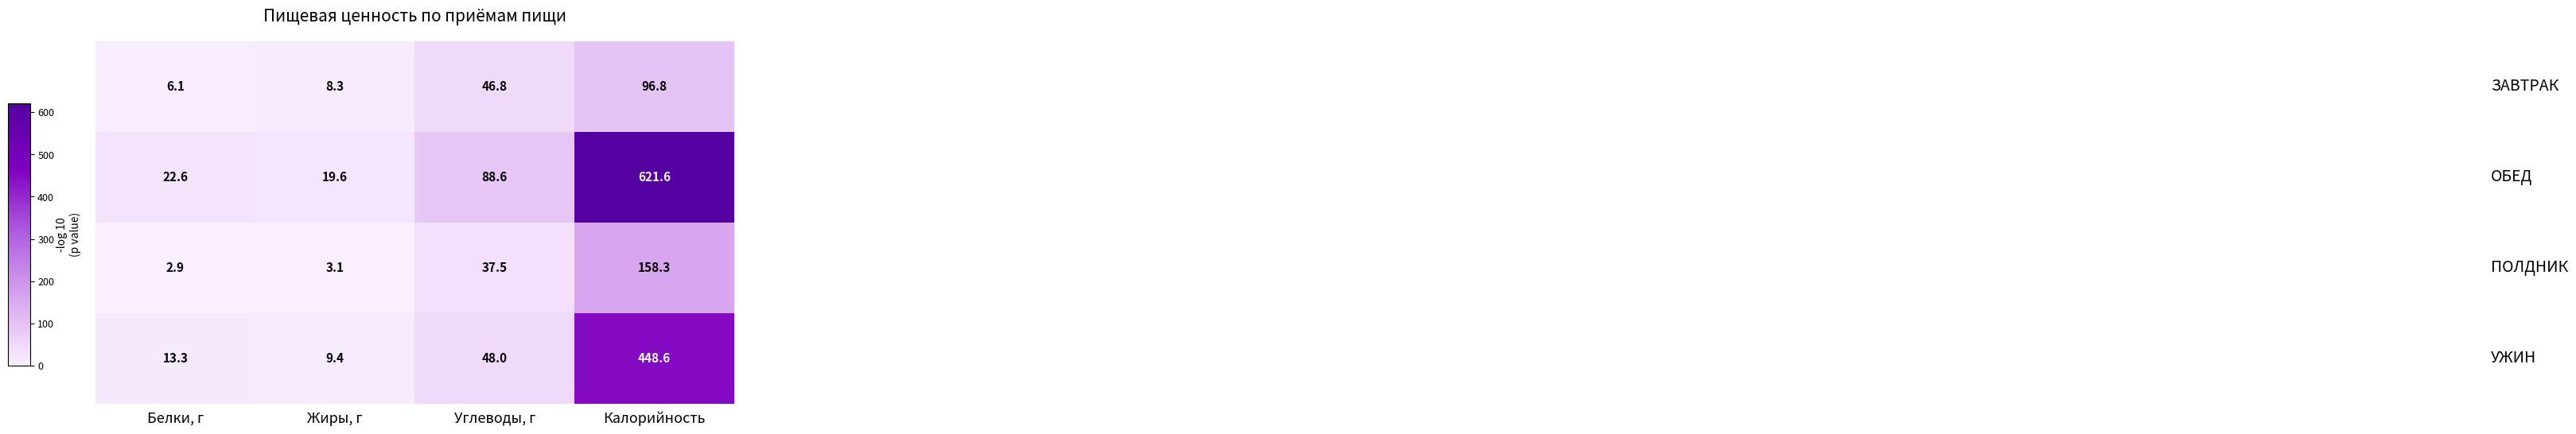

What is the difference between the highest and lowest values at Жиры, г?

16.5